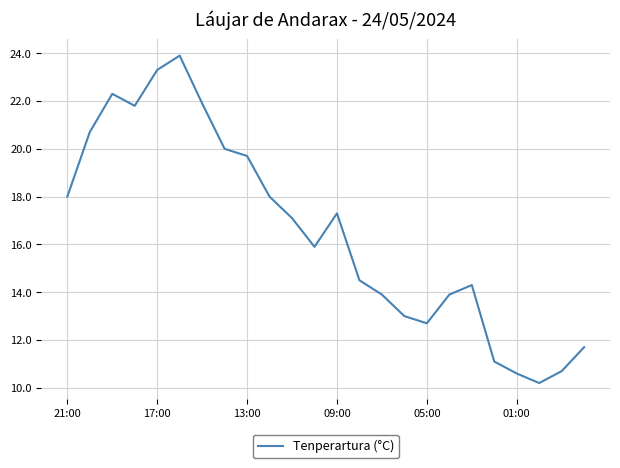

What is the difference between the maximum and minimum values?

13.7